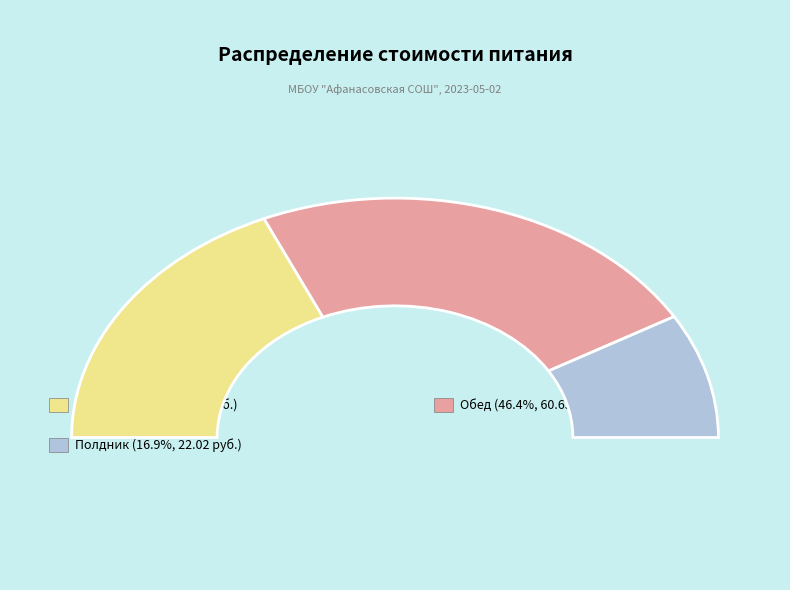

Approximately how many times larger is the value at Полдник compared to Обед?

0.4